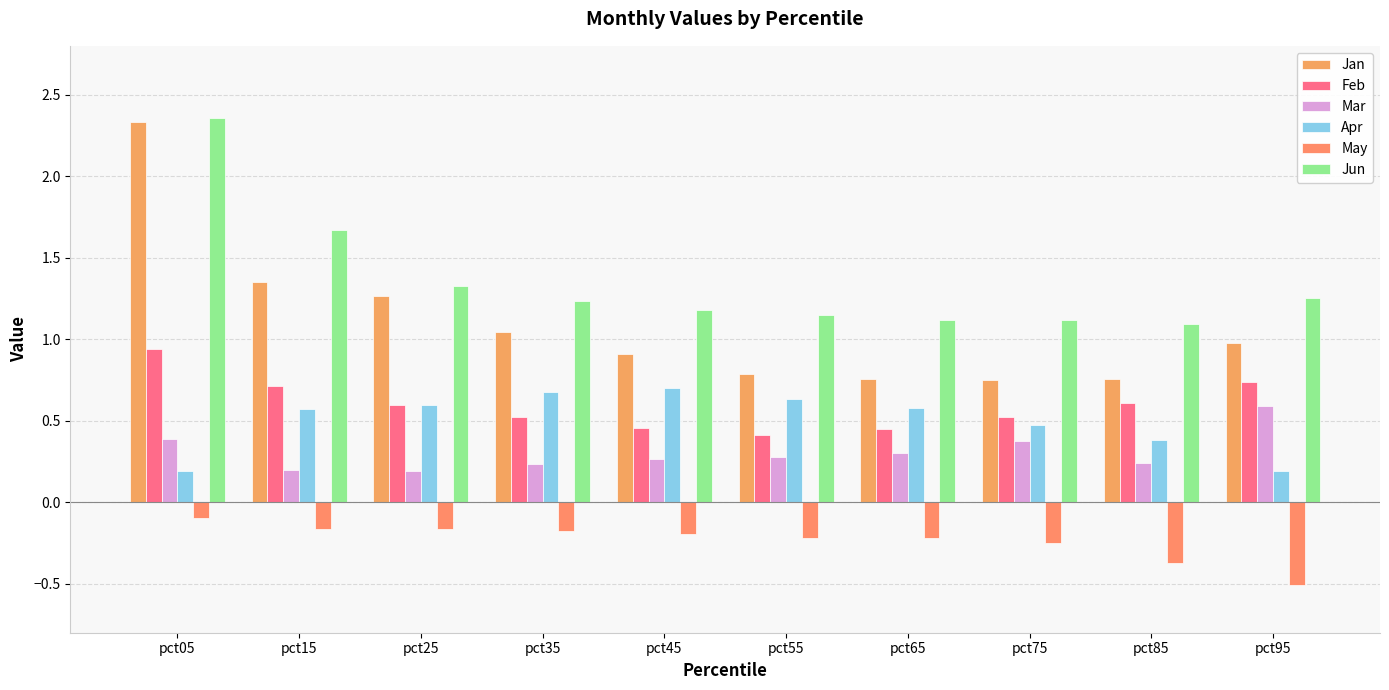

Are the bars grouped side by side (vs. stacked)?

Yes